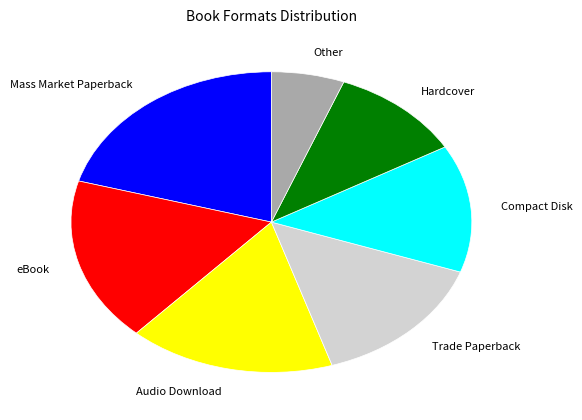

Which category has the smallest portion of the pie?

Other